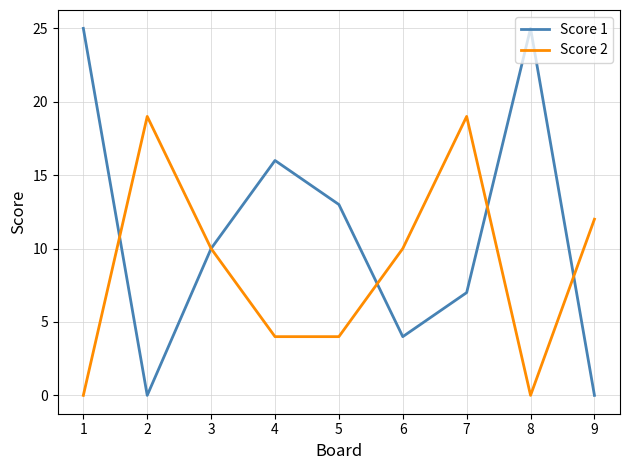

What is the total value across all series at 2?

19